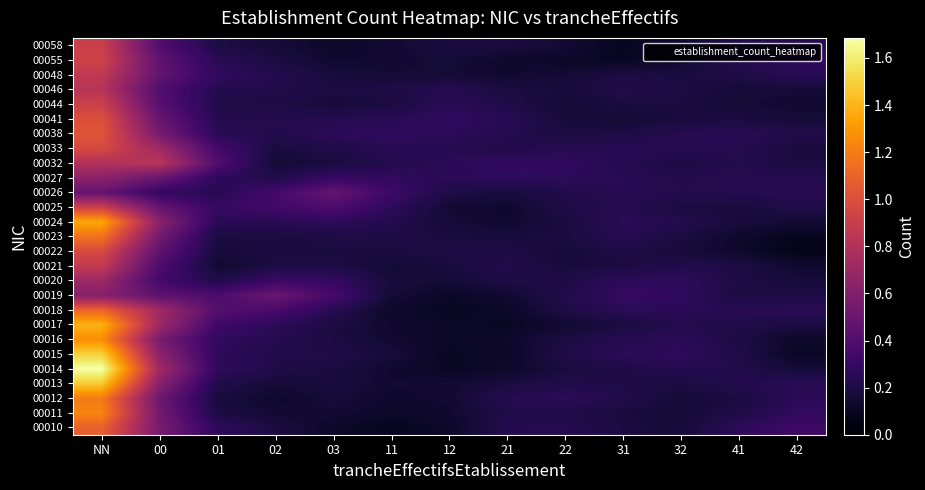

What is the sum of the 00014 values at NN and 21?

1.8